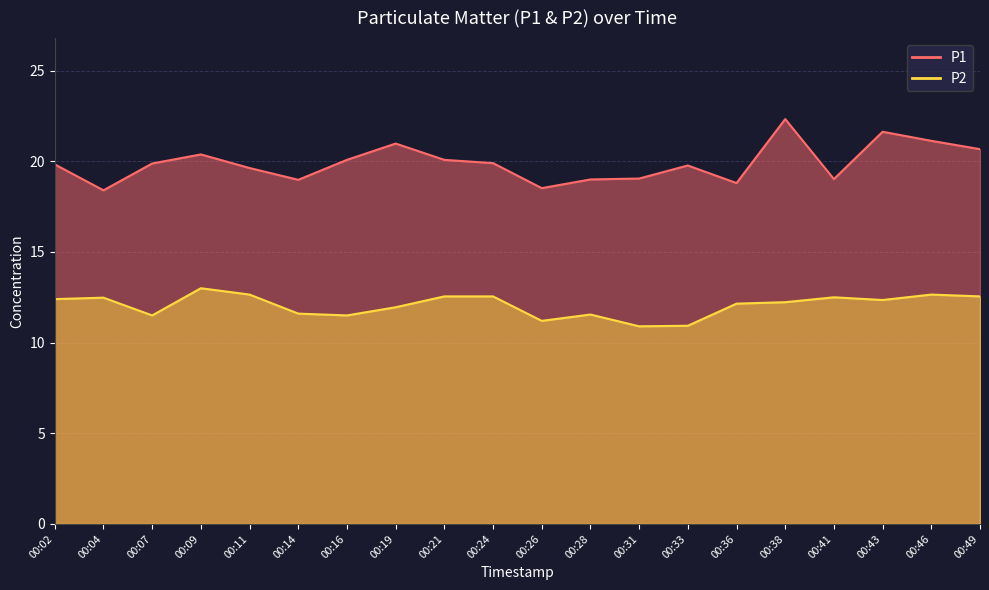

True or false: P2 has a value of 13.0 at 00:09.

True